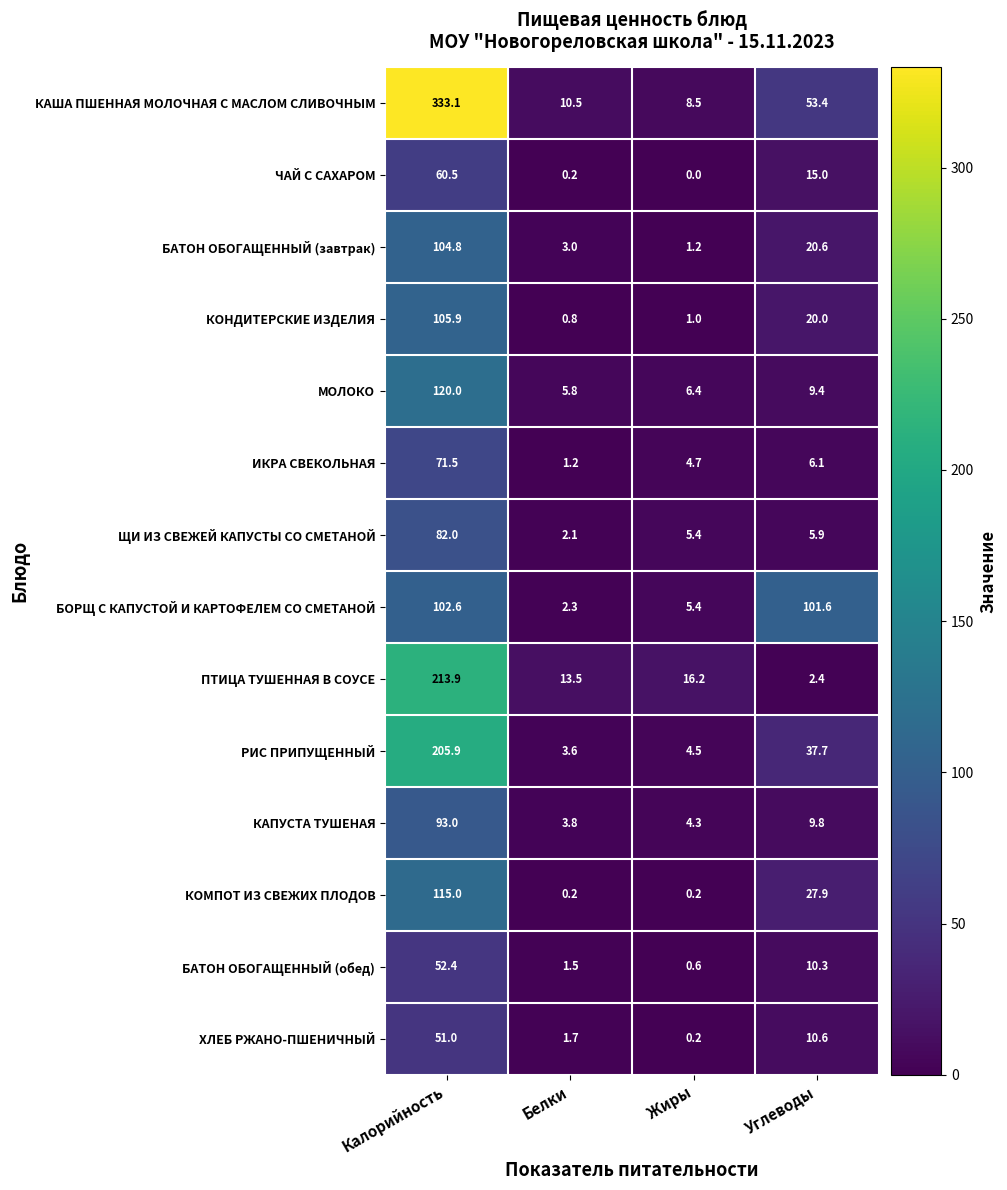

Where is ЧАЙ С САХАРОМ nearest to the value 30?

Углеводы